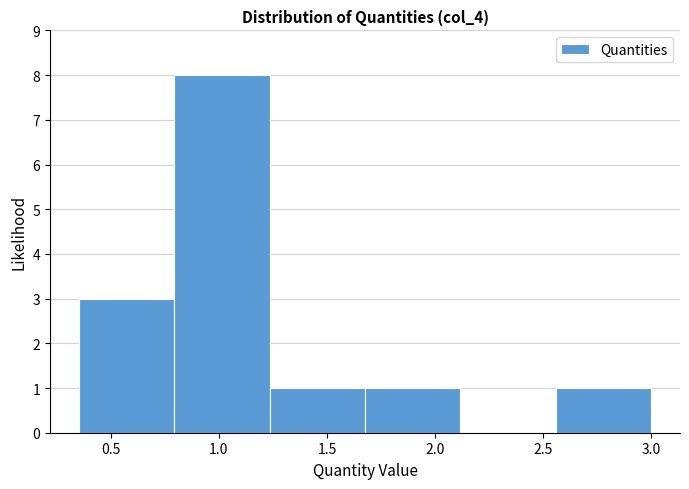

Reading left to right, transcribe this chart: for each bar, give the range it covers on the x-axis and its height. Neither the bar edges nor the heights are printed on the chart, so give them approximately, as read against the axes.

0.35 to 0.80: 3
0.80 to 1.25: 8
1.25 to 1.70: 1
1.70 to 2.10: 1
2.10 to 2.55: 0
2.55 to 3.00: 1